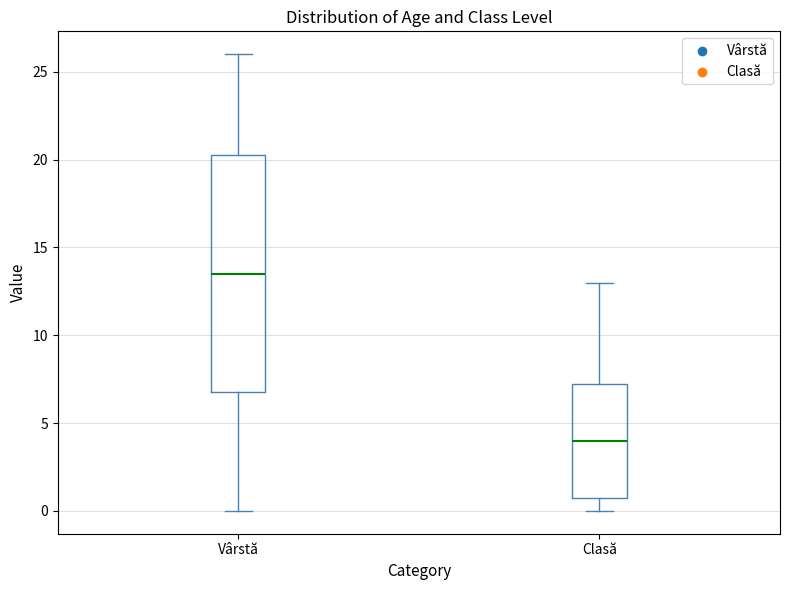

Which box is the tallest, from its lower edge to its upper edge?

Vârstă